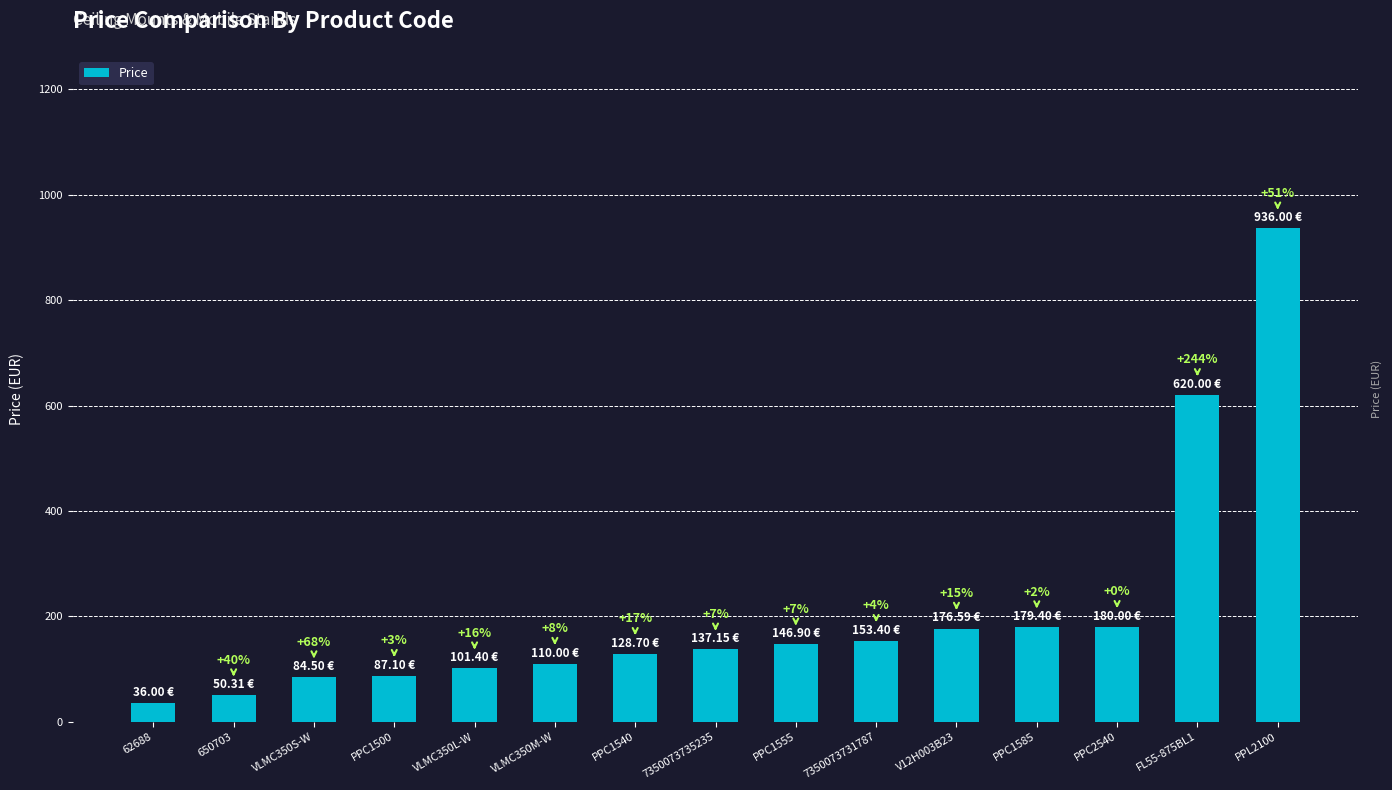

Read the value at 650703.

50.3